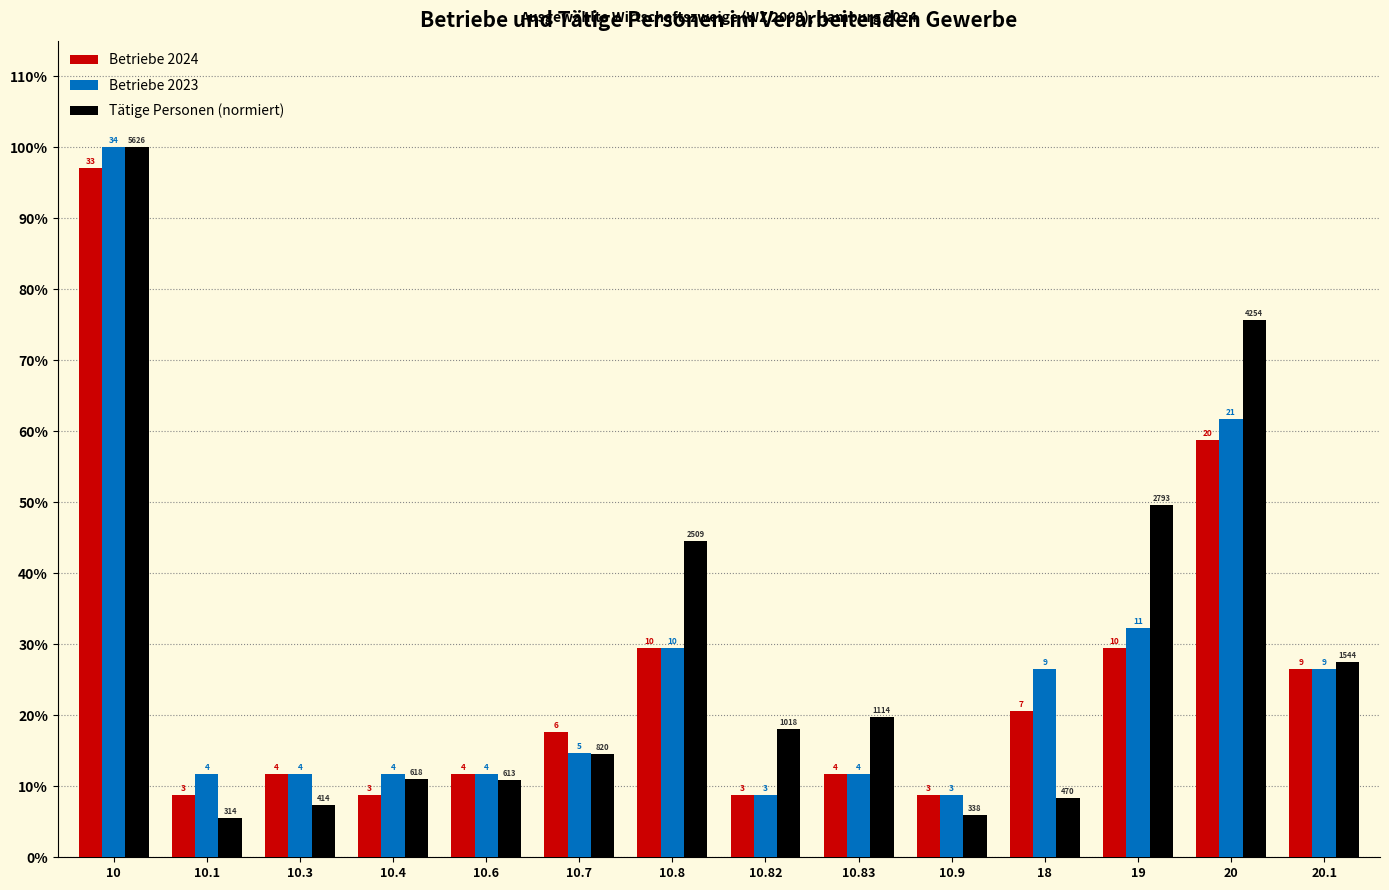

Reading right to left, what are all the values shown in this chart?

Betriebe 2024: 20.1=26.5	20=58.8	19=29.4	18=20.6	10.9=8.8	10.83=11.8	10.82=8.8	10.8=29.4	10.7=17.6	10.6=11.8	10.4=8.8	10.3=11.8	10.1=8.8	10=97.1
Betriebe 2023: 20.1=26.5	20=61.8	19=32.4	18=26.5	10.9=8.8	10.83=11.8	10.82=8.8	10.8=29.4	10.7=14.7	10.6=11.8	10.4=11.8	10.3=11.8	10.1=11.8	10=100.0
Tätige Personen (normiert): 20.1=27.4	20=75.6	19=49.6	18=8.4	10.9=6.0	10.83=19.8	10.82=18.1	10.8=44.6	10.7=14.6	10.6=10.9	10.4=11.0	10.3=7.4	10.1=5.6	10=100.0